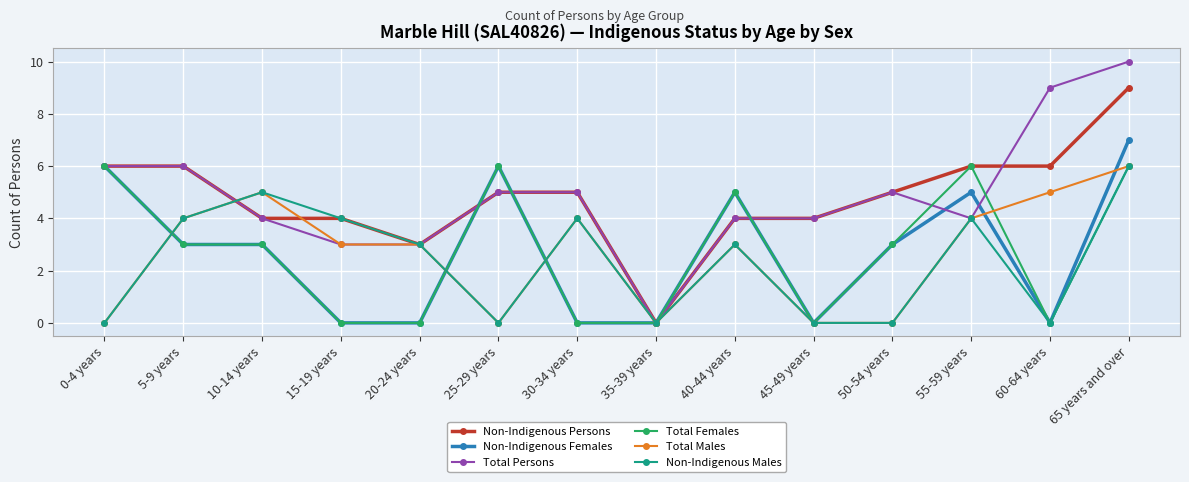

Reading right to left, what are all the values shown in this chart?

Non-Indigenous Persons: 9	6	6	5	4	4	0	5	5	3	4	4	6	6
Non-Indigenous Females: 7	0	5	3	0	5	0	0	6	0	0	3	3	6
Total Persons: 10	9	4	5	4	4	0	5	5	3	3	4	6	6
Total Females: 6	0	6	3	0	5	0	0	6	0	0	3	3	6
Total Males: 6	5	4	0	0	3	0	4	0	3	3	5	4	0
Non-Indigenous Males: 6	0	4	0	0	3	0	4	0	3	4	5	4	0